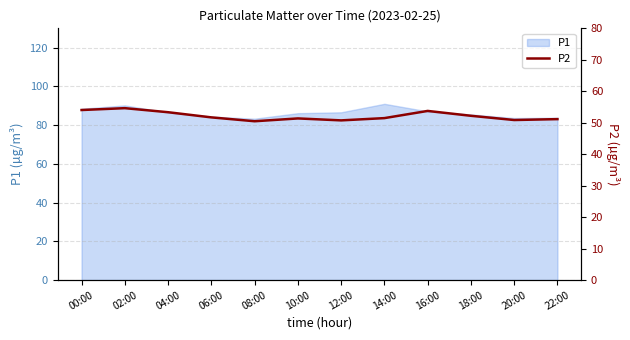

Is it true that P1 equals 84.4 at 06:00?

True